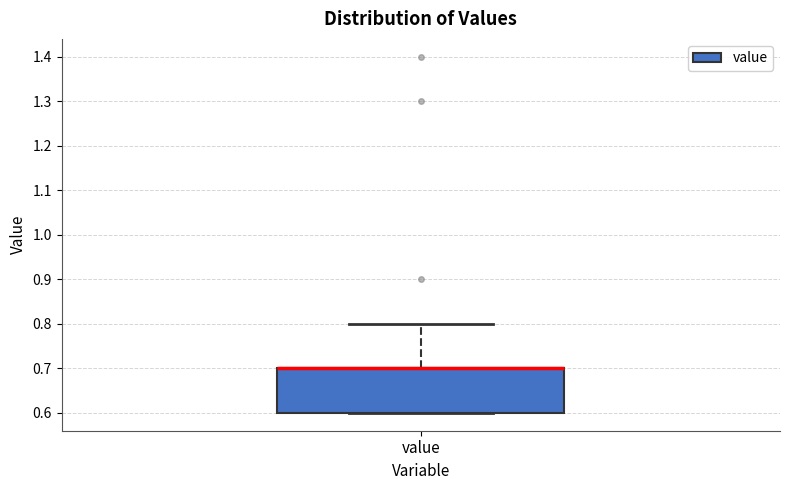

Where is the upper edge of the box for value on the y-axis? The values are not printed on the chart, so give them approximately, as read against the axis.

0.7